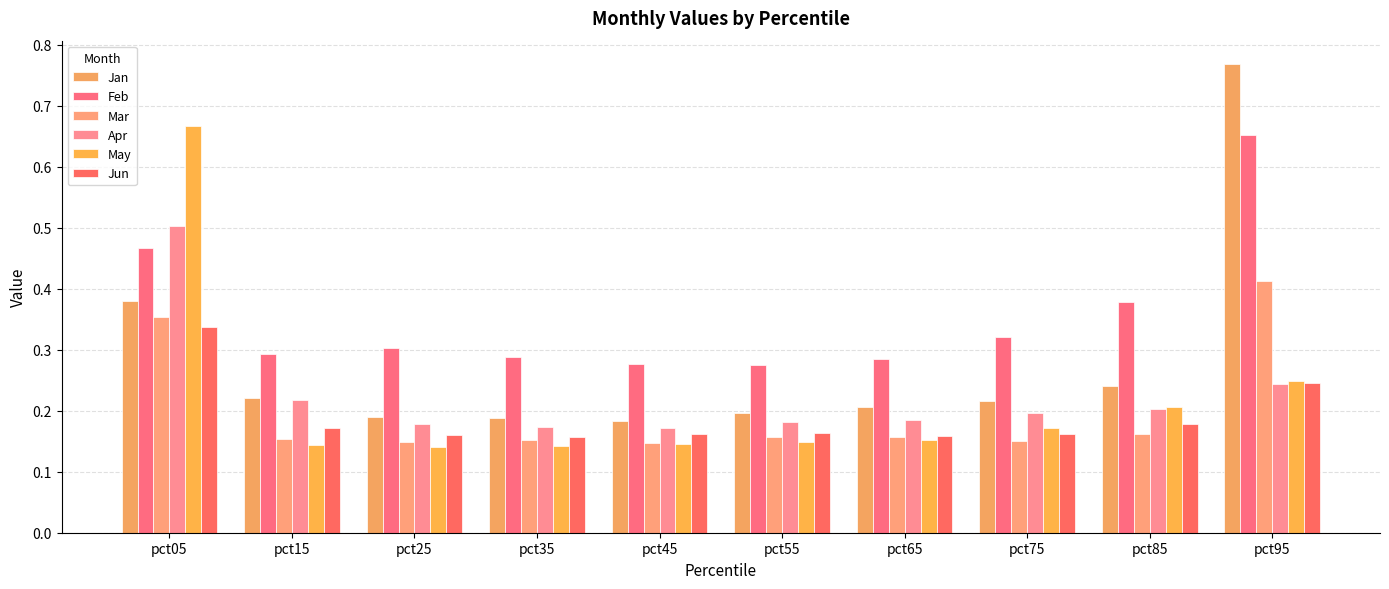

At which category is the sum across all series the highest?

pct05